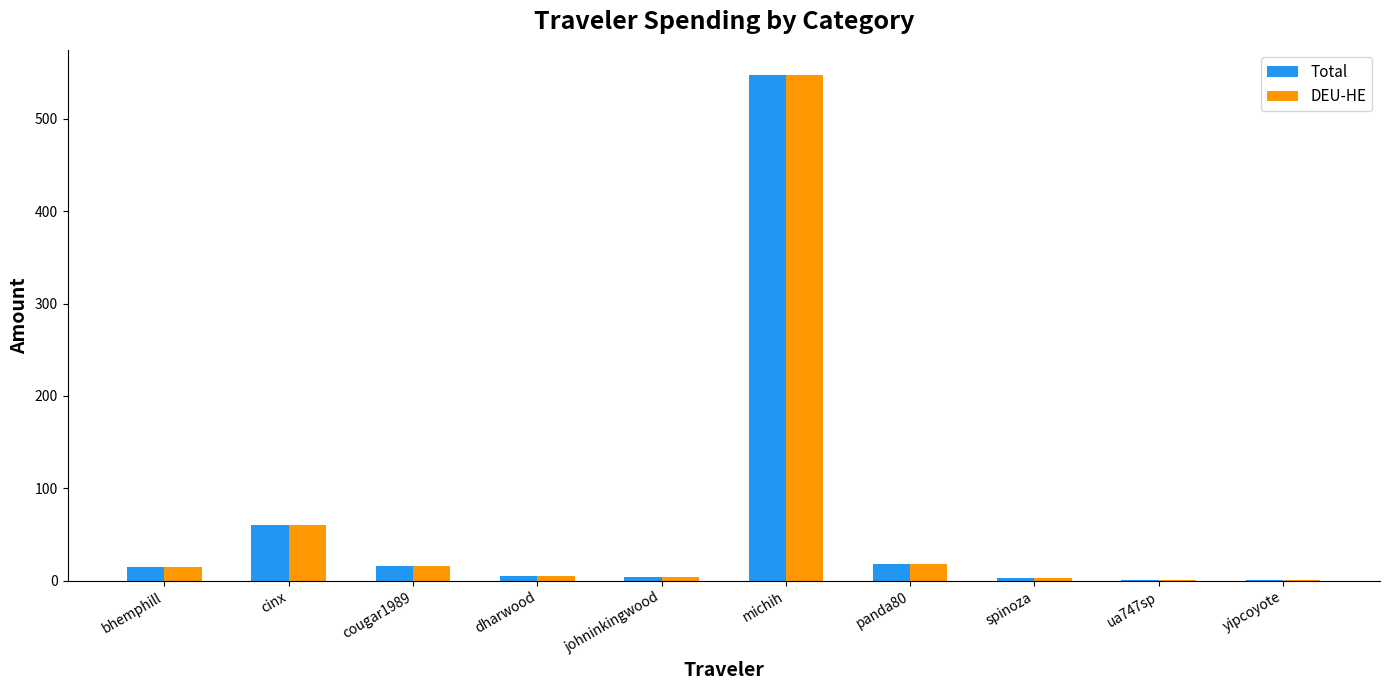

What is the total value across all series at panda80?

35.0